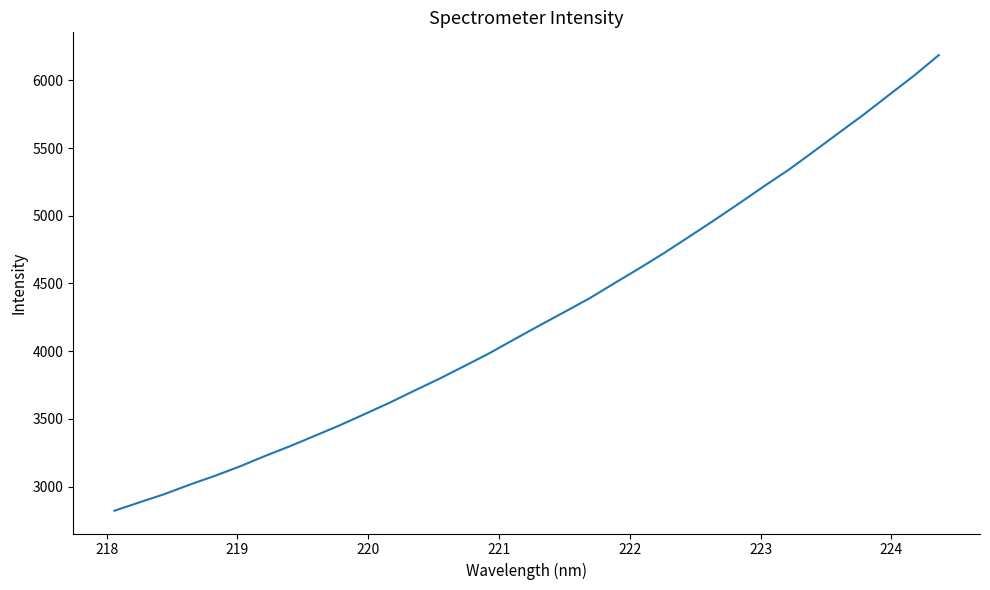

What is the smallest value displayed?

2822.4